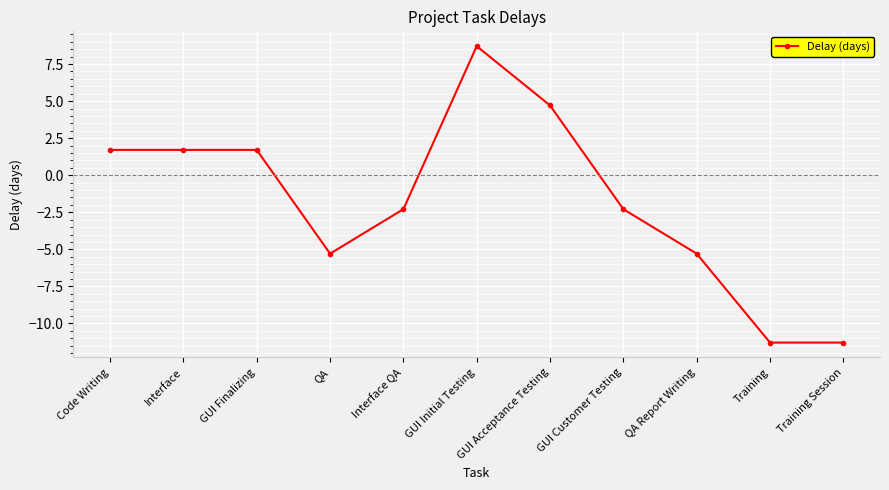

What is the label of the 5th point from the left?

Interface QA